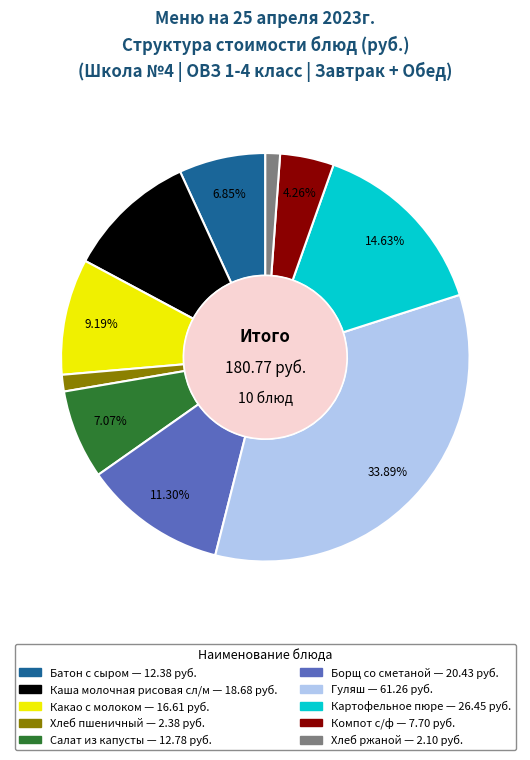

To the nearest percent, what is the difference between the Какао с молоком and Хлеб пшеничный slice percentages?

8%